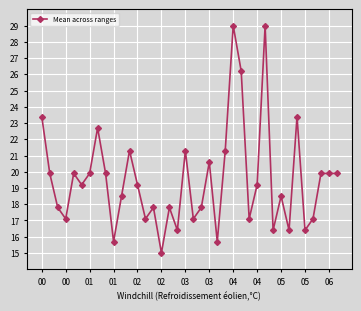

How many lines are shown in the chart?

1